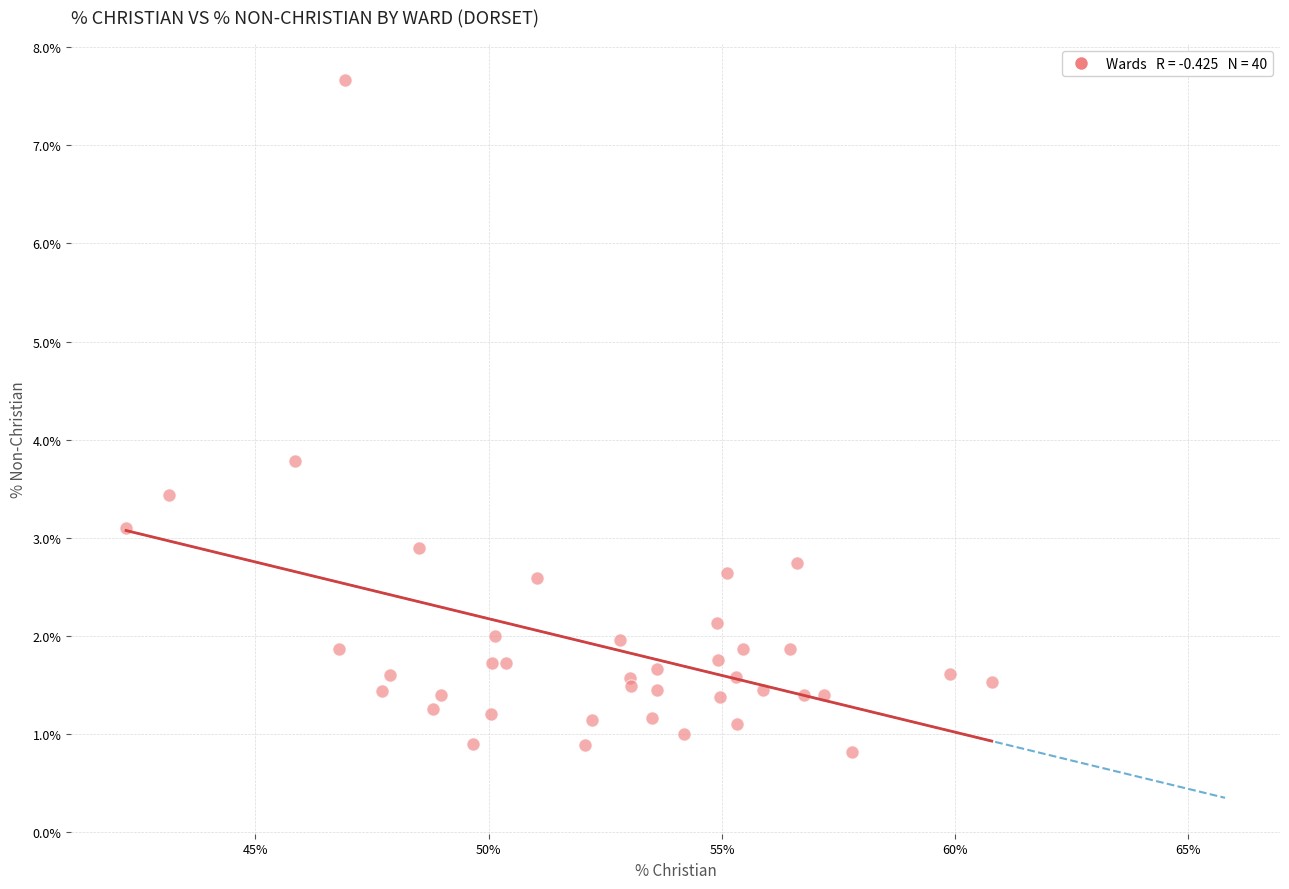

What Y value in the scatter plot is closest to 4?

3.8